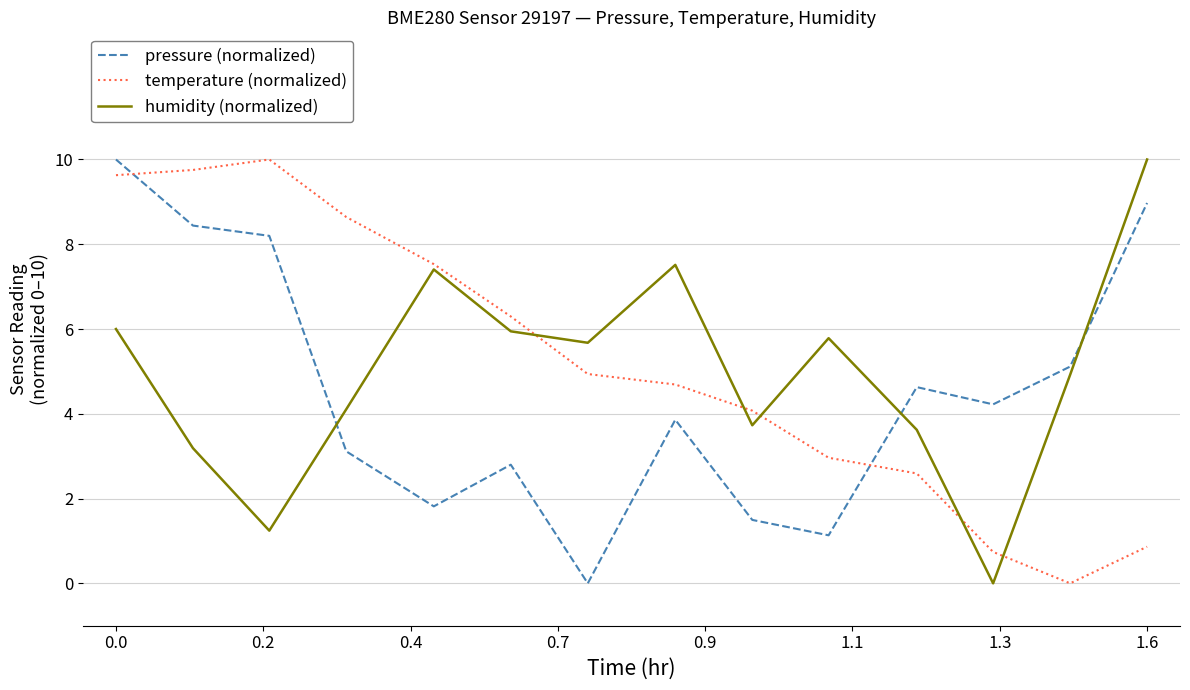

How many times do humidity (normalized) and pressure (normalized) cross each other?

3